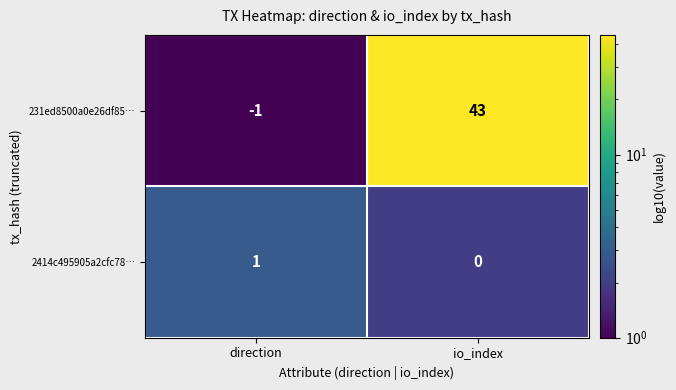

What is the minimum value shown in the chart?

-1